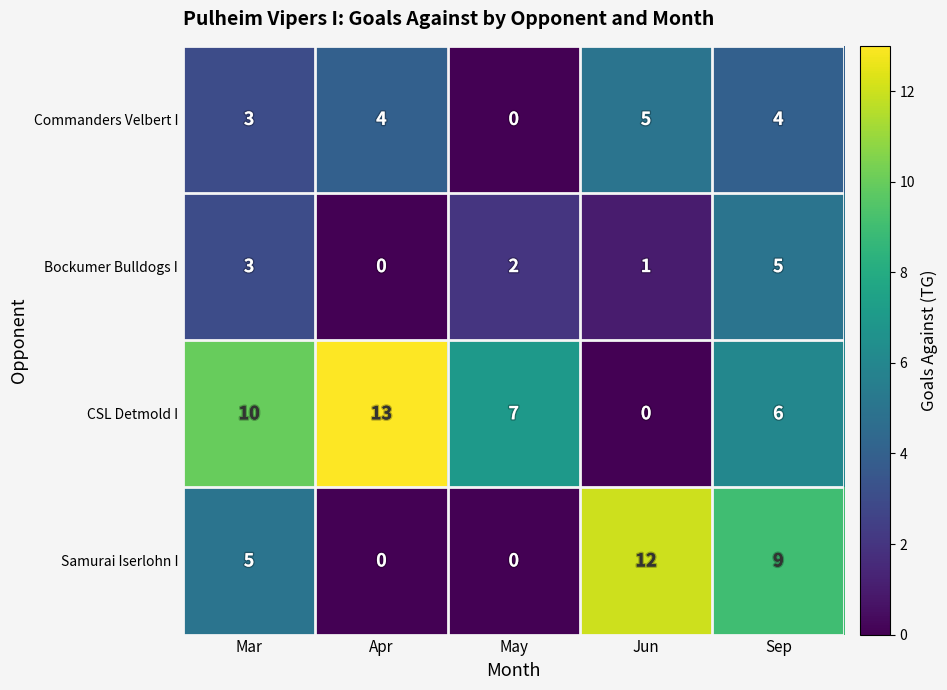

Which series has the largest range (max minus min)?

CSL Detmold I